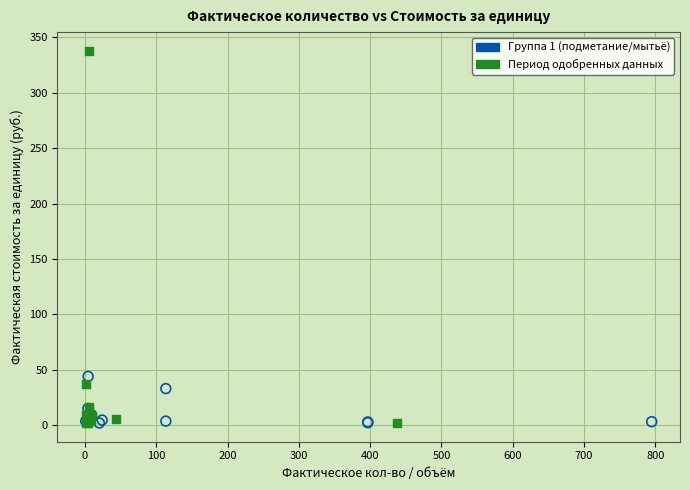

Which series has the largest Y range (max minus min)?

Период одобренных данных